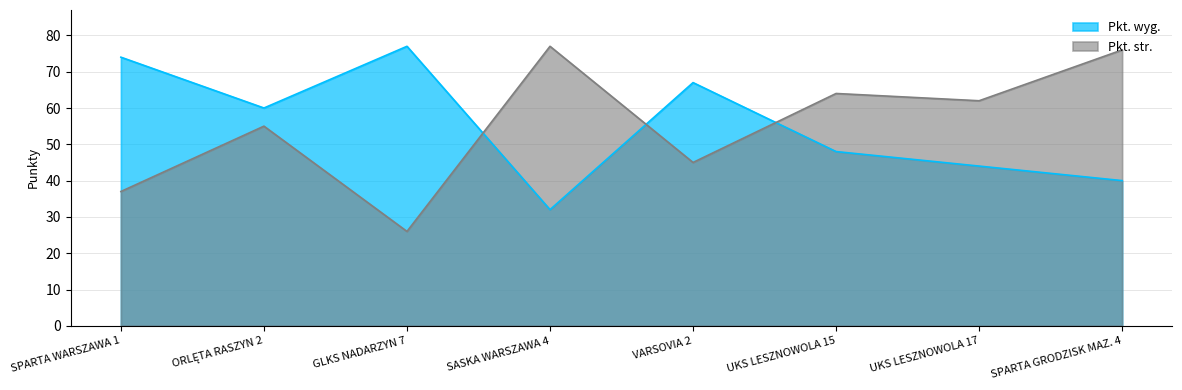

True or false: Pkt. str. and Pkt. wyg. cross at least once.

True